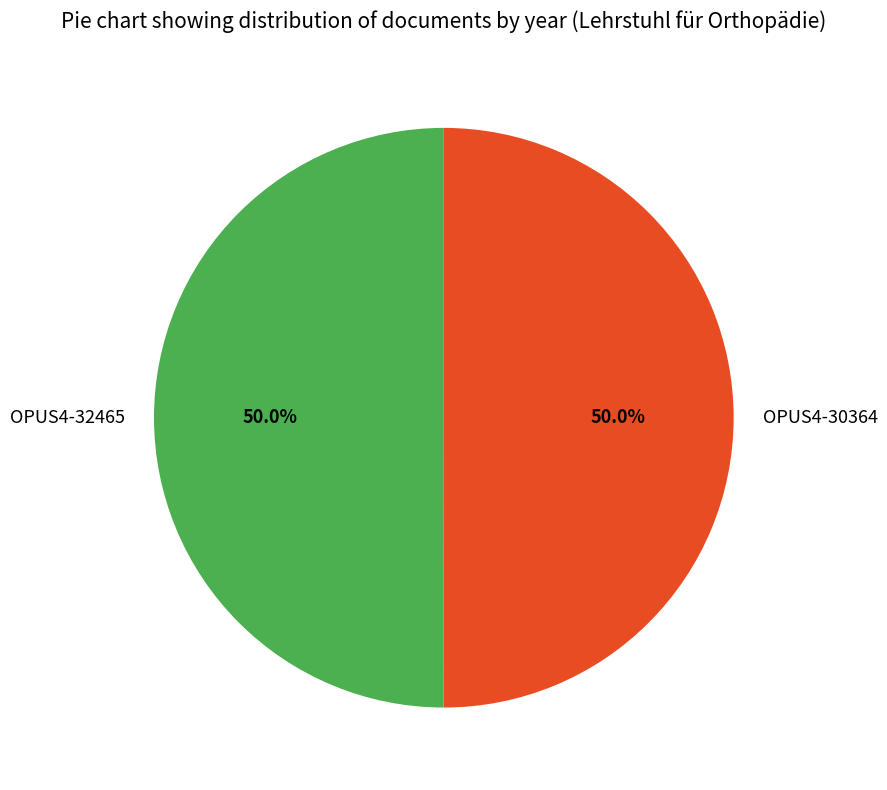

What percentage is NOT represented by OPUS4-32465?

50.0%